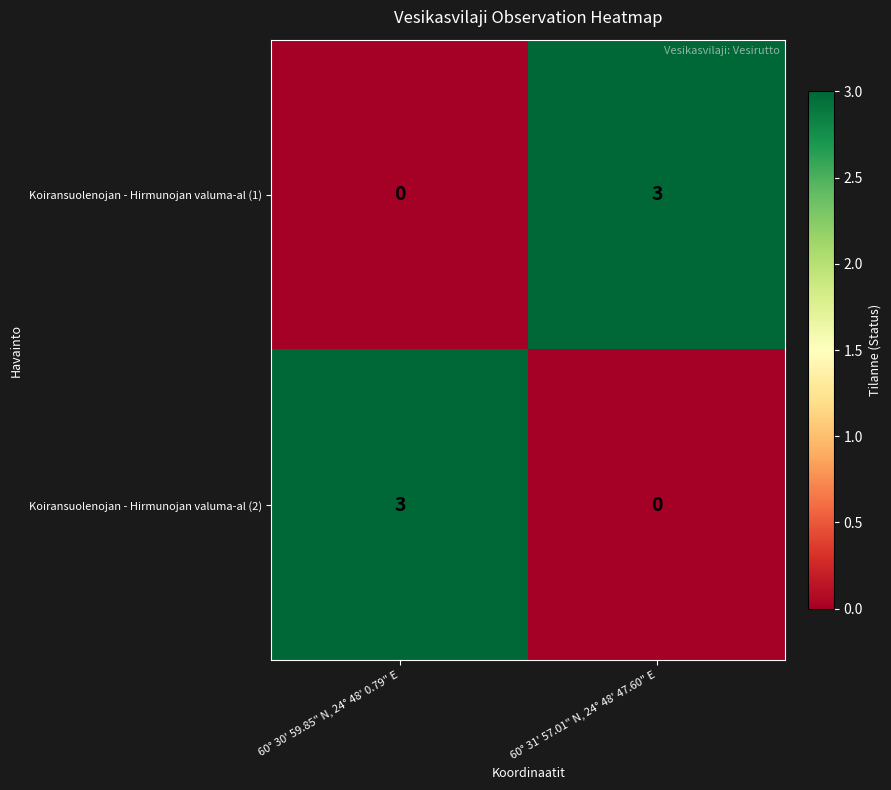

What is the difference between the highest and lowest values at 60° 31' 57.01" N, 24° 48' 47.60" E?

3